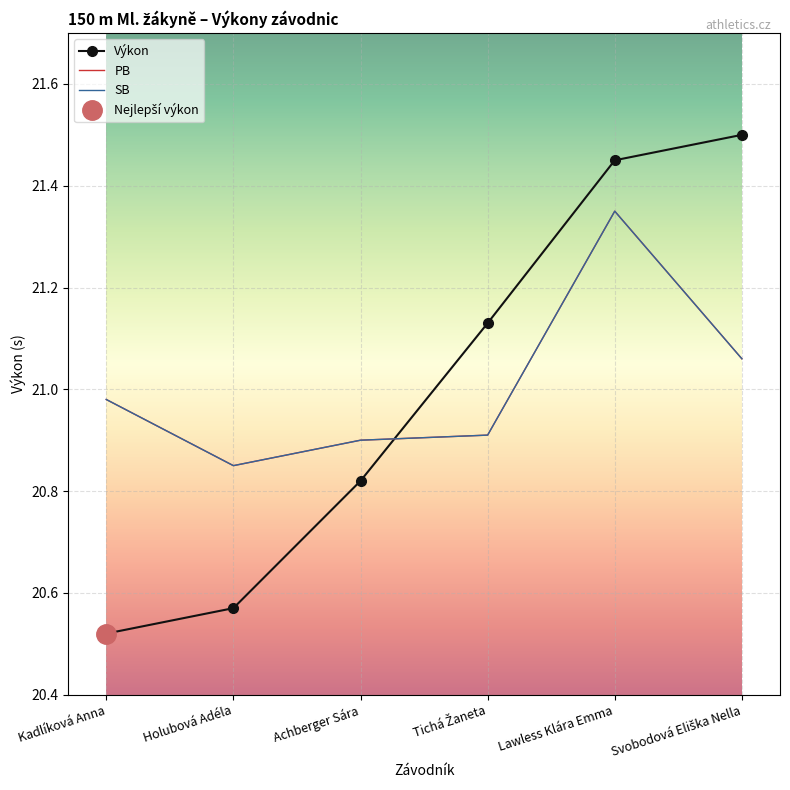

What is the difference between the second highest and minimum values in the SB series?

0.2